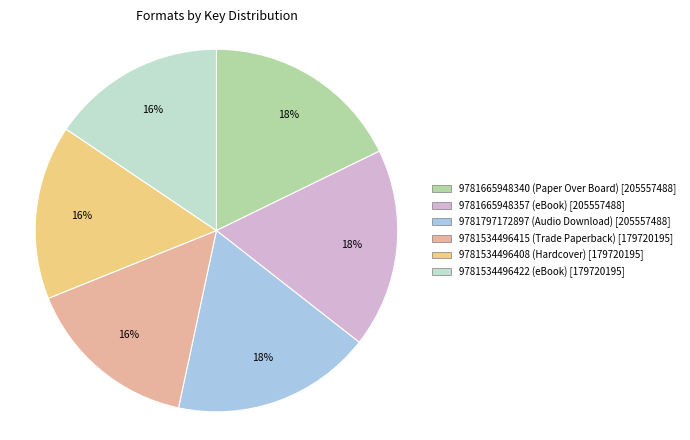

Does 9781534496422 (eBook) account for over 50% of the chart?

No